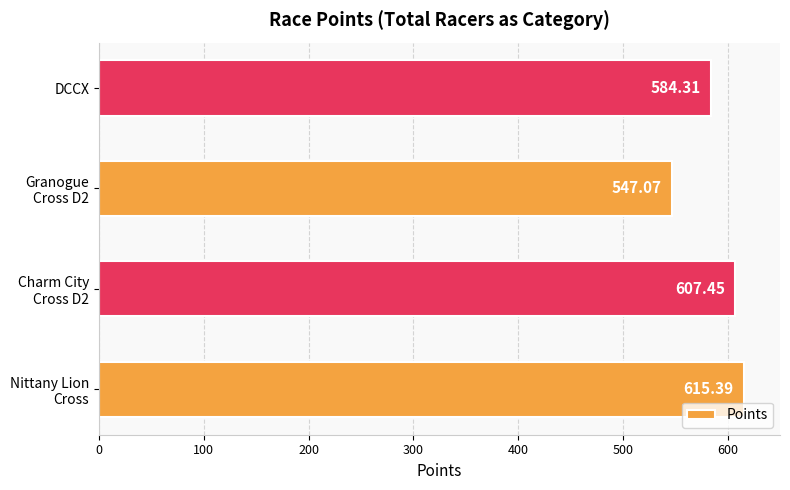

At which label is the value closest to 581?

DCCX